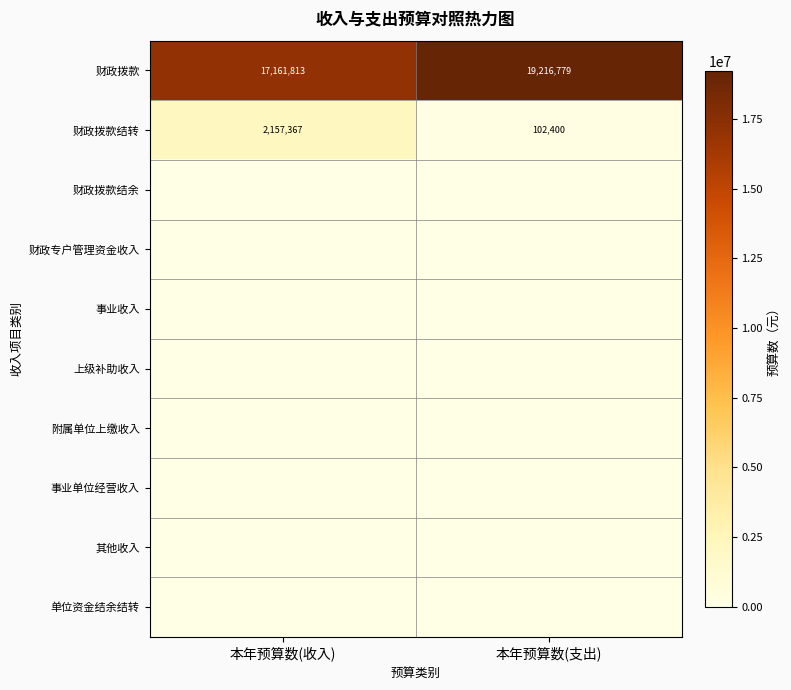

The 财政拨款结转 series shows 102400 at 本年预算数(支出). True or false?

True